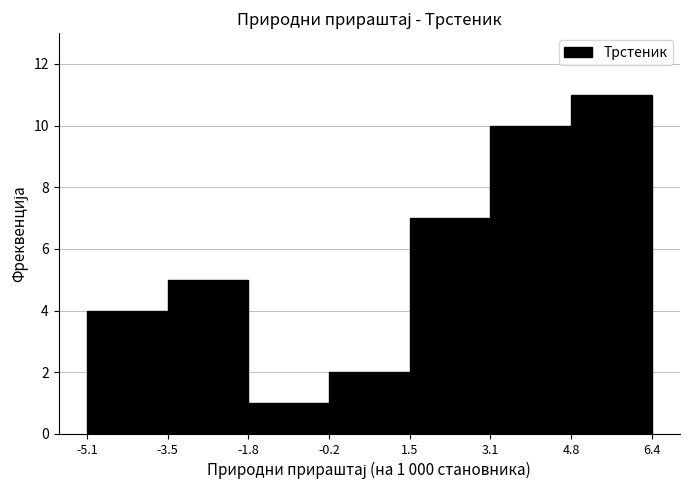

Over which range of the x-axis is the bar tallest?

4.8 to 6.4